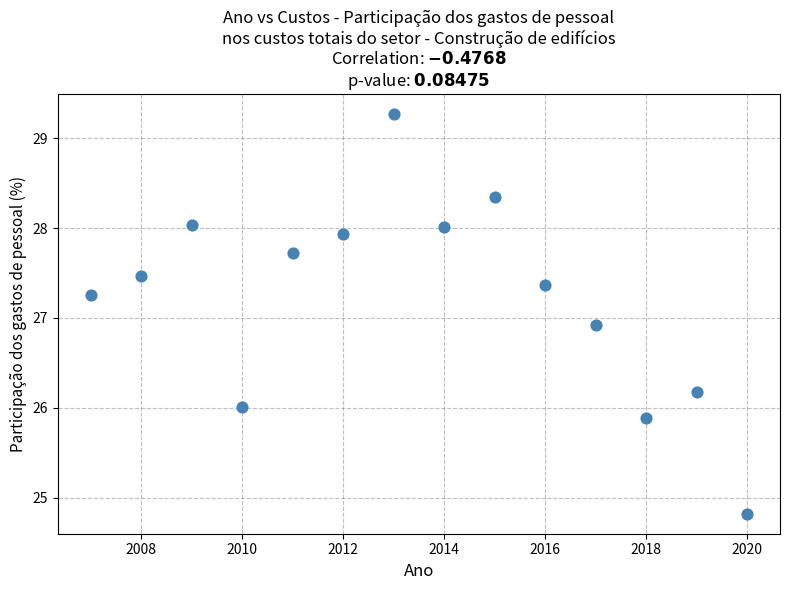

What Y value in the scatter plot is closest to 27?

26.9